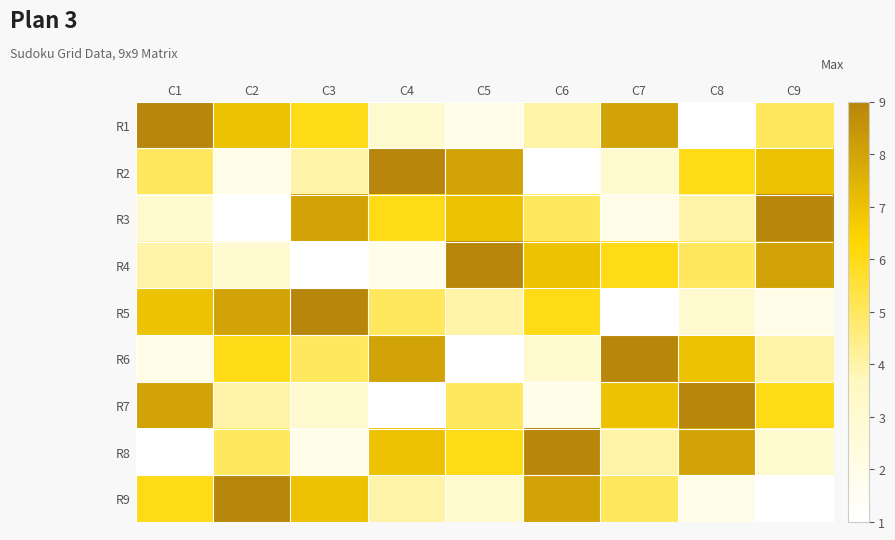

Which has a higher value, C3 or C4?

C3